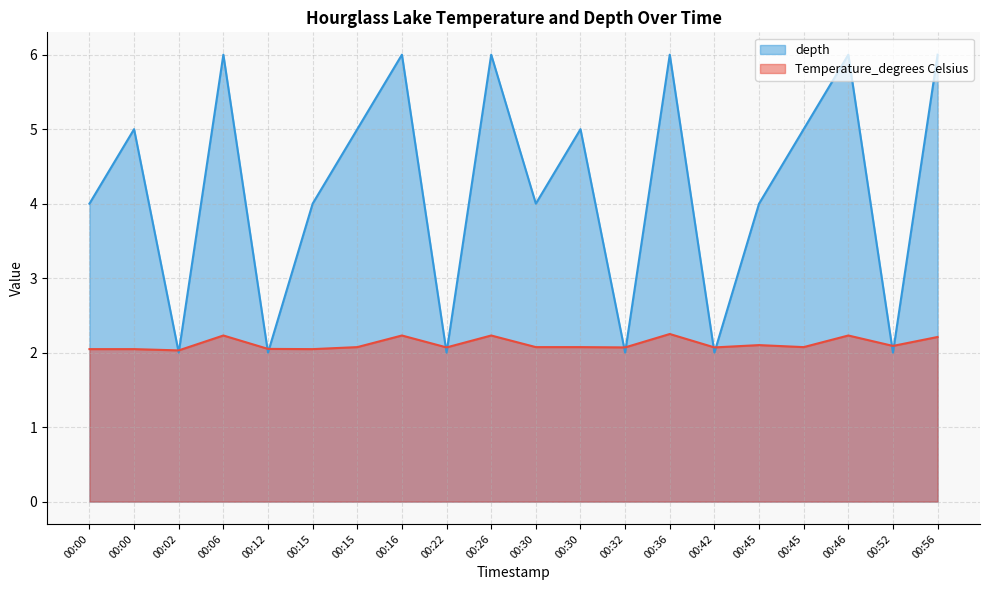

In Temperature_degrees Celsius, how many points are lower than both neighbors (excluding endpoints)?

7